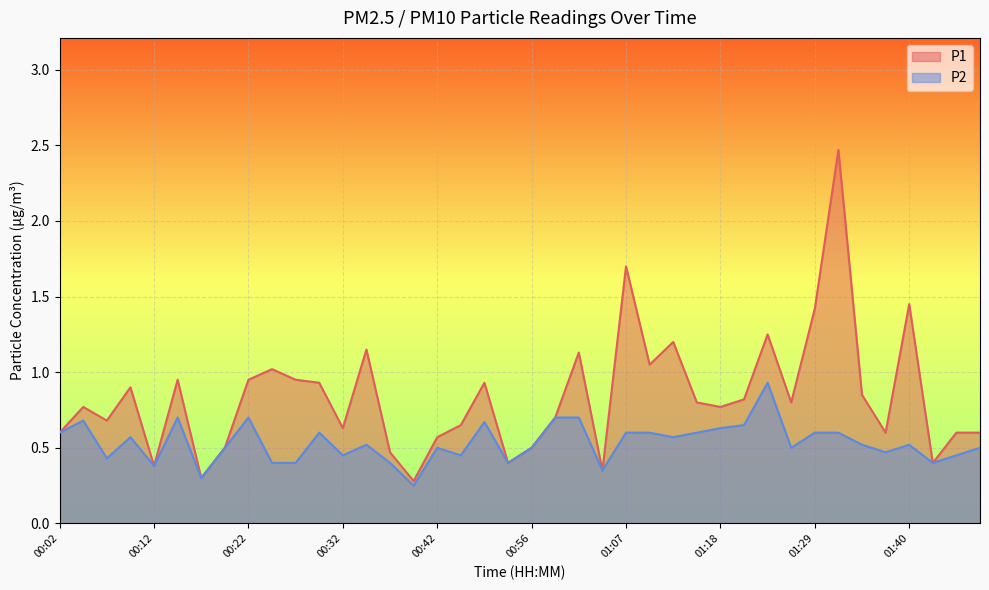

True or false: P2 and P1 intersect in this chart.

False